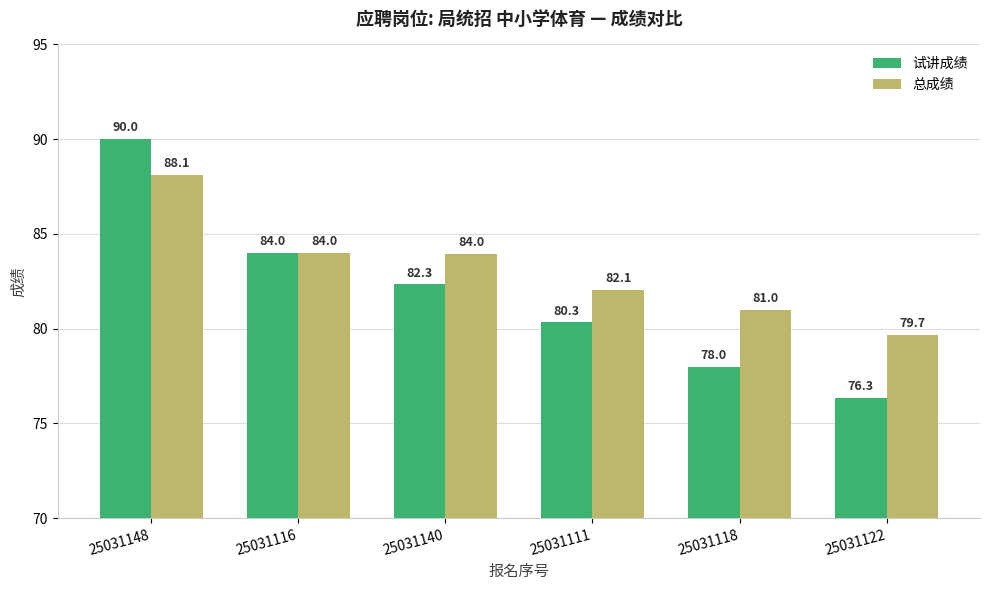

What is the value of the 总成绩 bar at the 6th from the left?

79.7